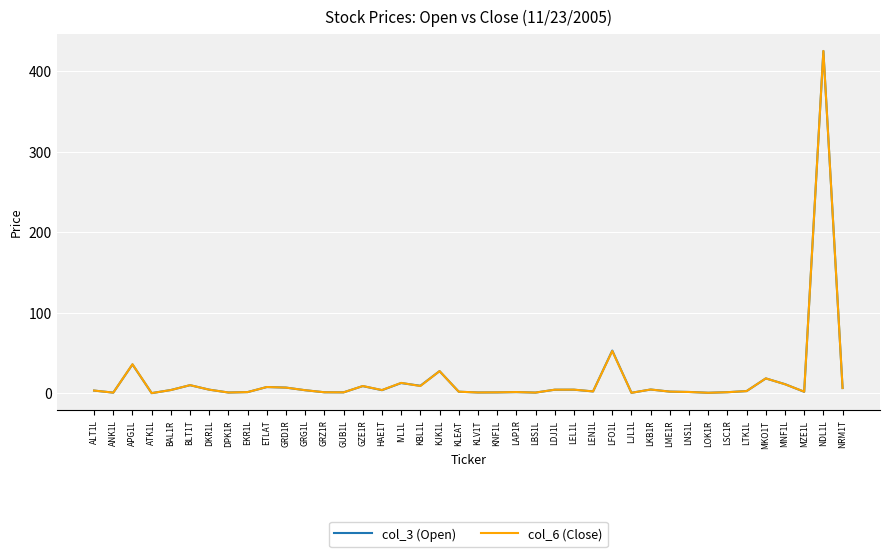

Which series changed the most between MKO1T and NDL1L?

col_3 (Open)